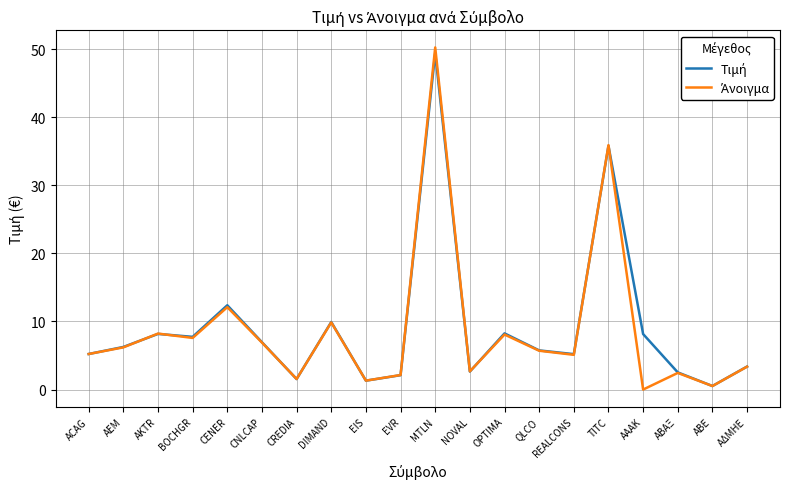

What position from the left is CREDIA?

7